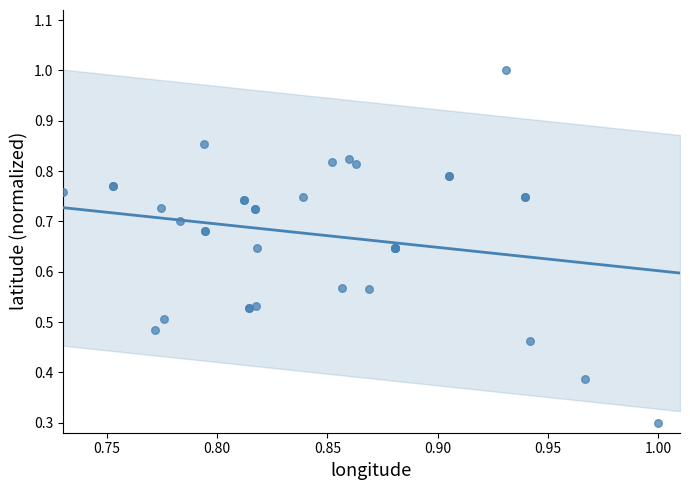

What Y value in the scatter plot is closest to 0?

0.3